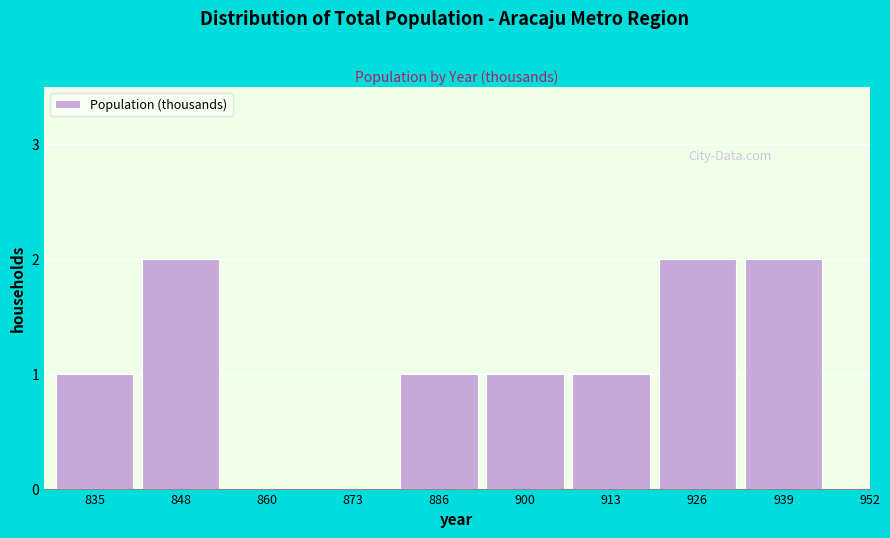

Reading left to right, extract all data points from this chart.

835=1	848=2	860=0	873=0	886=1	900=1	913=1	926=2	939=2	952=0